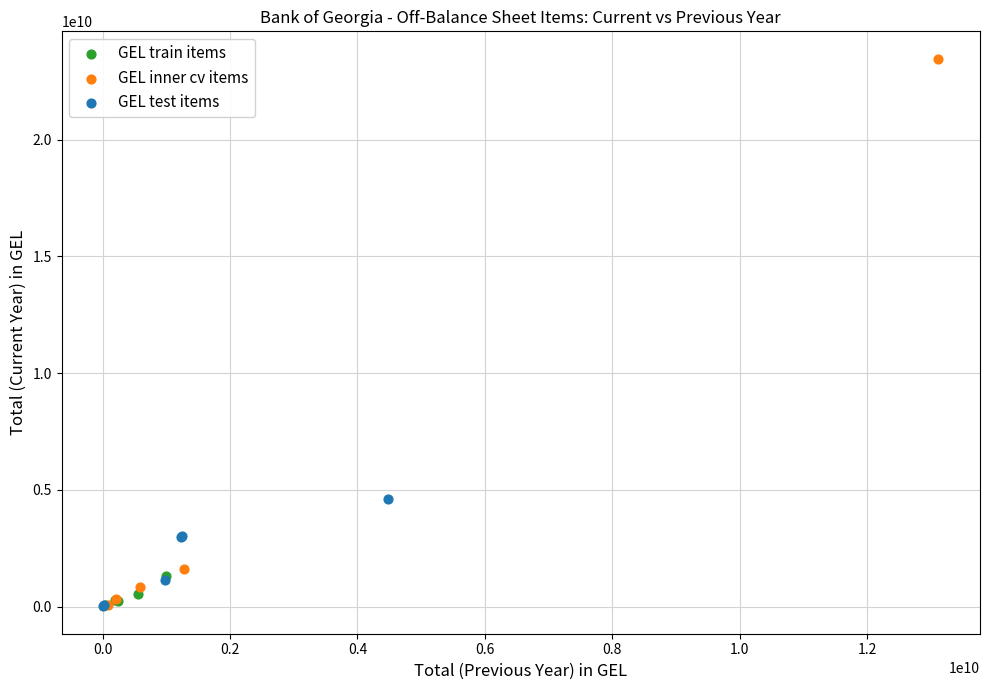

Which series has the largest Y range (max minus min)?

GEL inner cv items